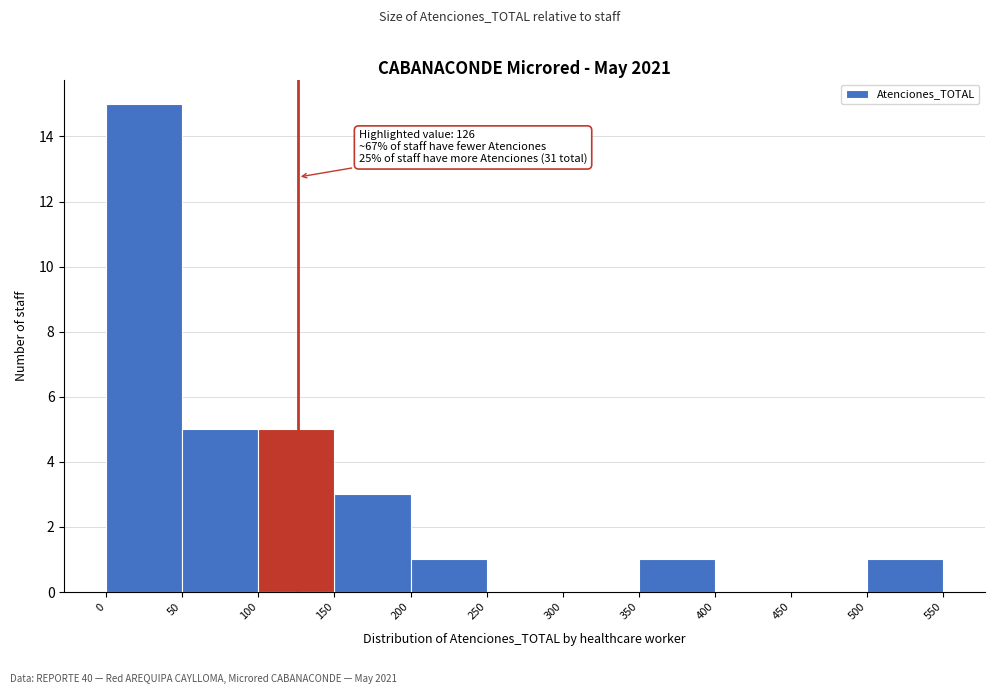

Over which range of the x-axis is the bar tallest?

0 to 50